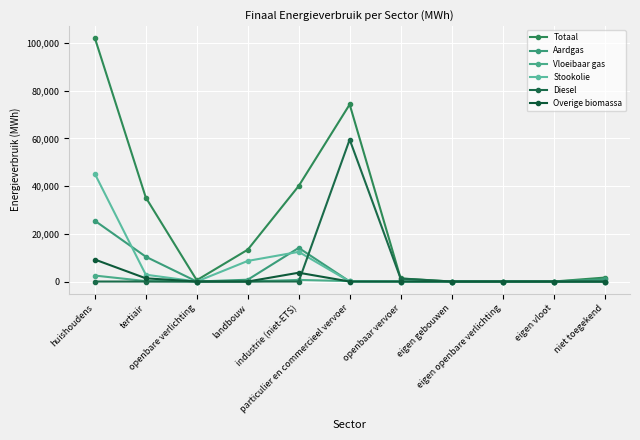

Between openbare verlichting and industrie (niet-ETS), which series saw the biggest shift?

Totaal